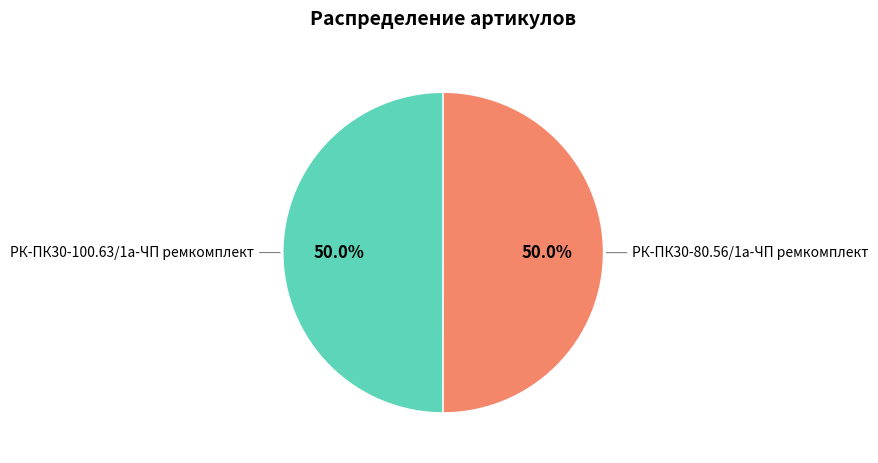

True or false: РК-ПК30-80.56/1а-ЧП ремкомплект accounts for 64% of the total.

False